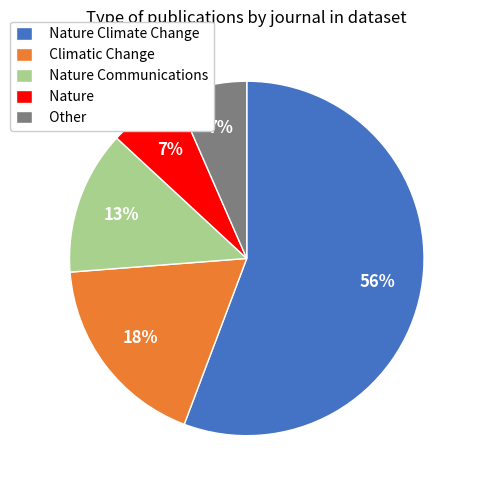

Which slice represents more than half of the pie?

Nature Climate Change